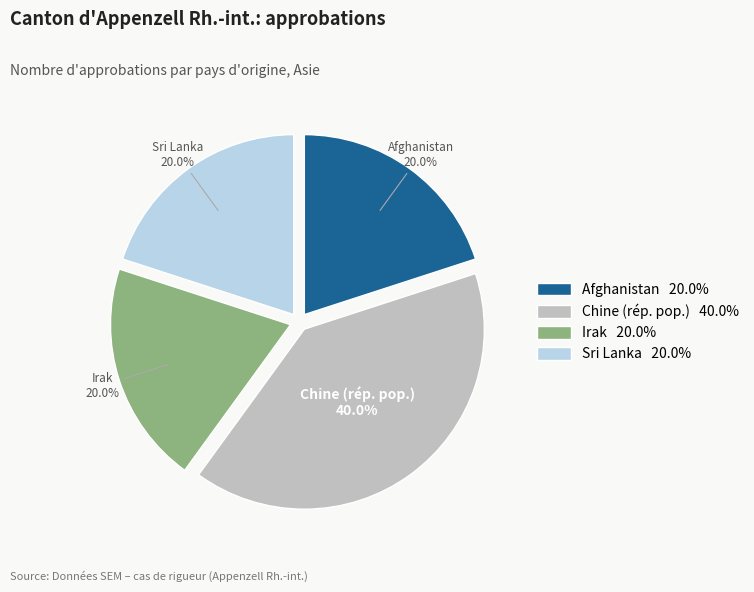

Does Sri Lanka represent more than half of the total?

No